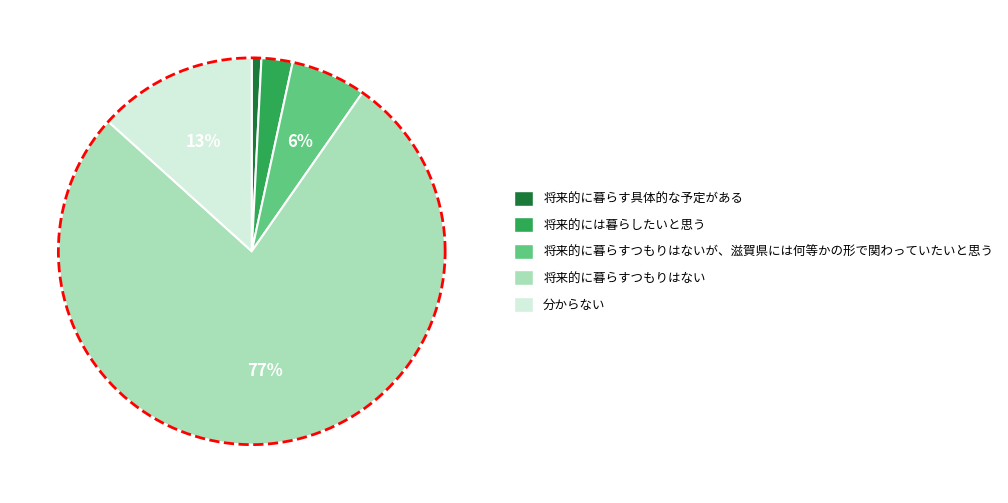

To the nearest percent, what is the difference between the 将来的に暮らすつもりはないが、滋賀県には何等かの形で関わっていたいと思う and 将来的には暮らしたいと思う slice percentages?

4%